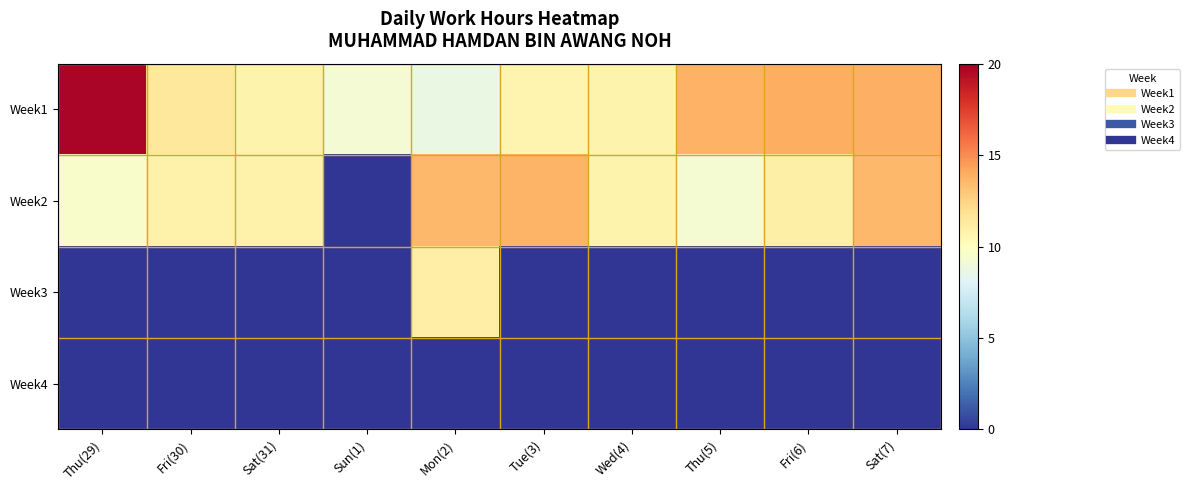

At which category is the sum across all series the highest?

Mon(2)